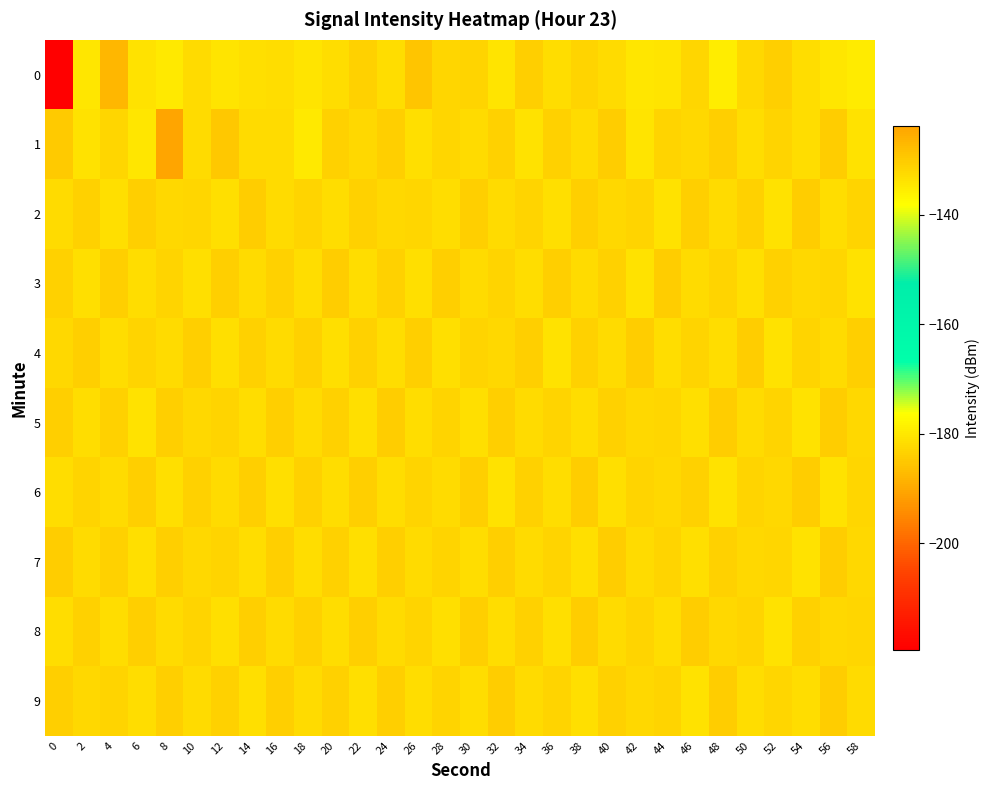

Count the number of data series in this chart.

10